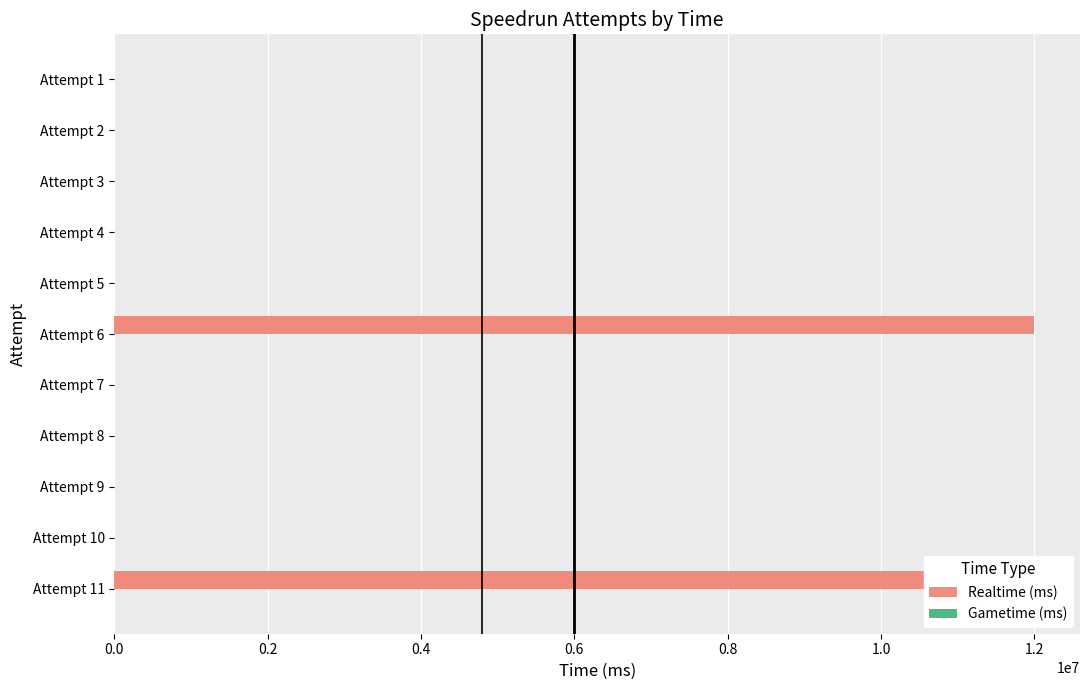

At which category does the chart reach its peak across all series?

Attempt 6